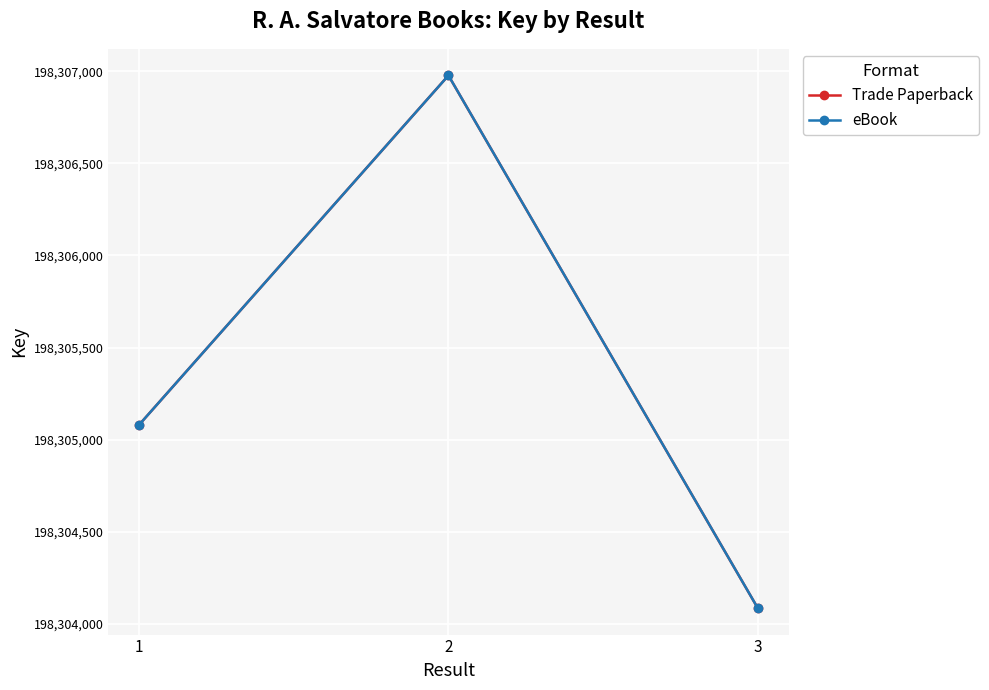

Is this an area chart (filled region under the line)?

No